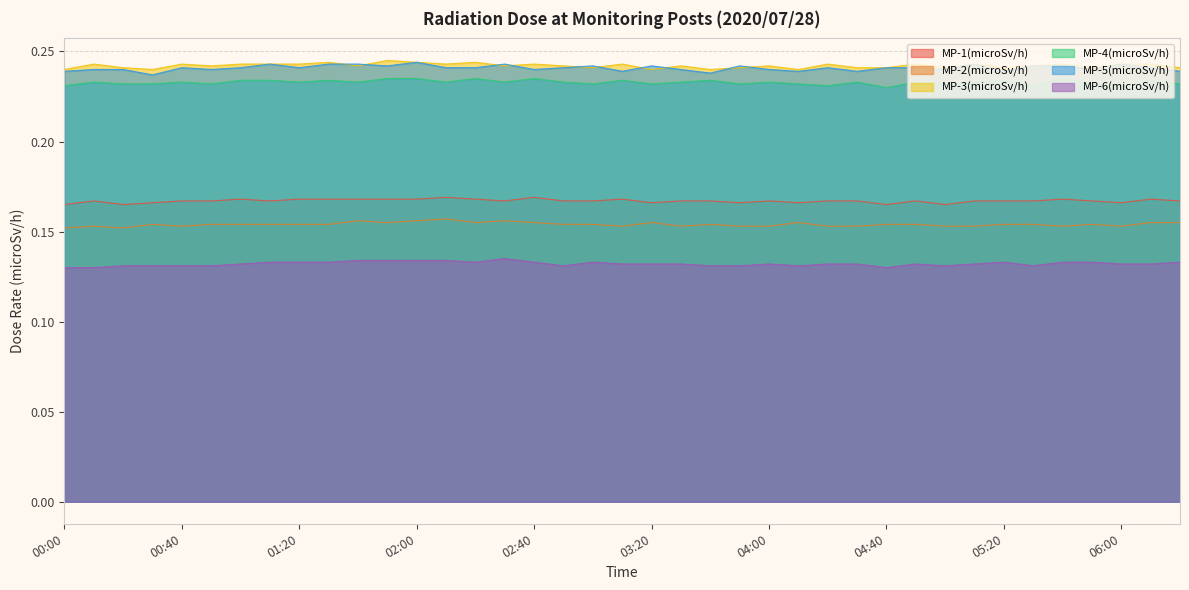

At which category does the chart reach its peak across all series?

01:50